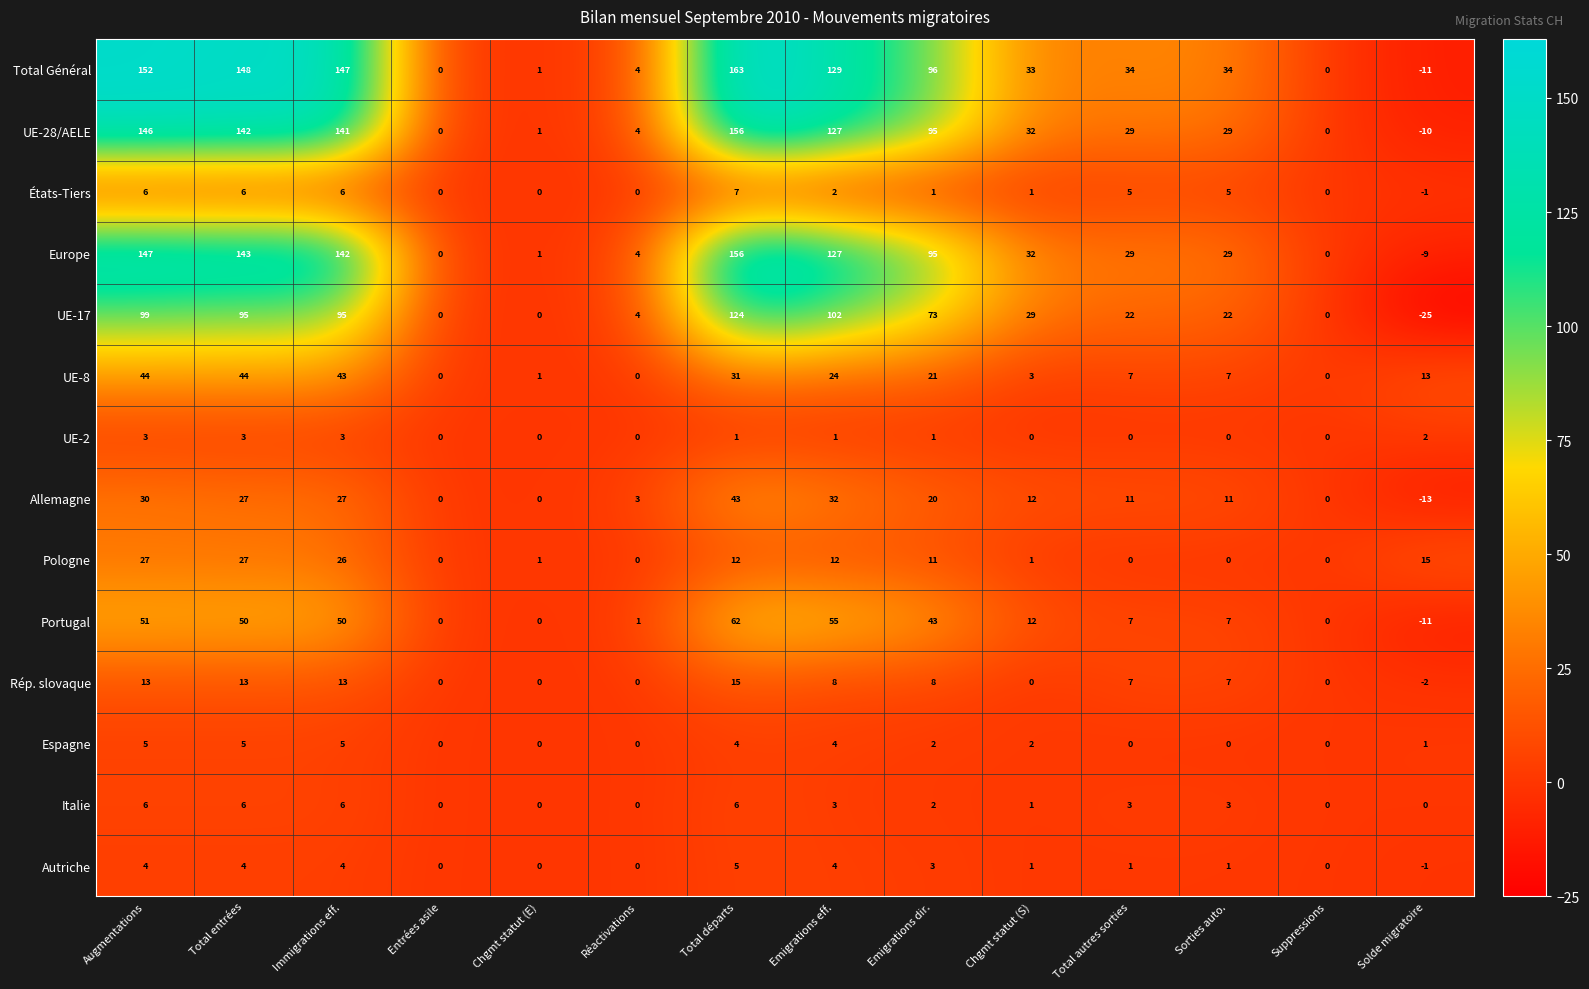

Is it true that Total Général equals 129 at Emigrations eff.?

True